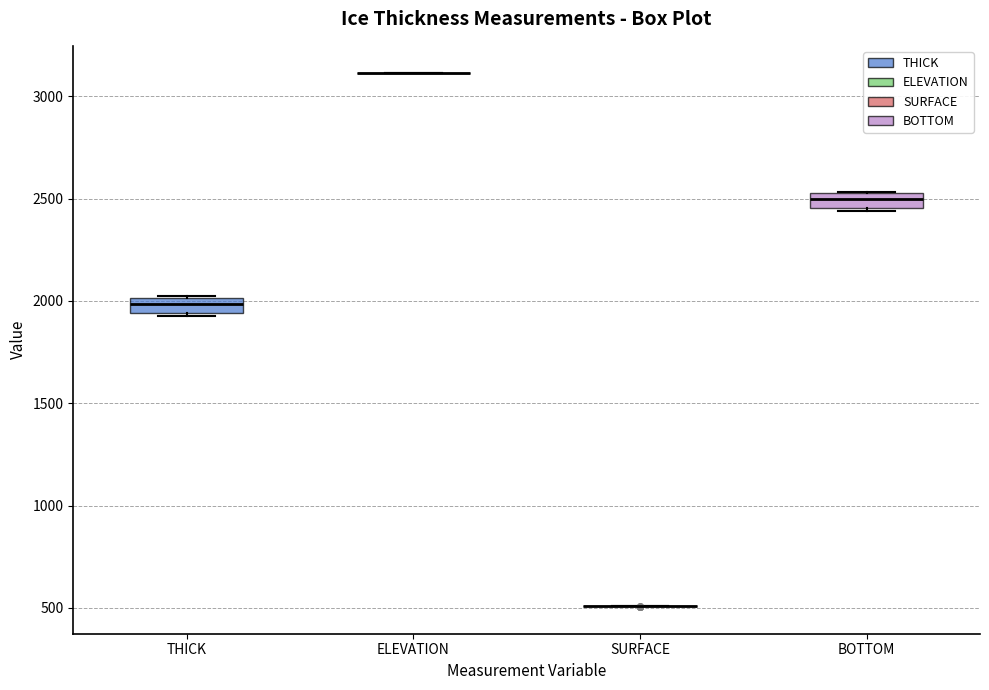

Where is the lower edge of the box for THICK on the y-axis? The values are not printed on the chart, so give them approximately, as read against the axis.

1950